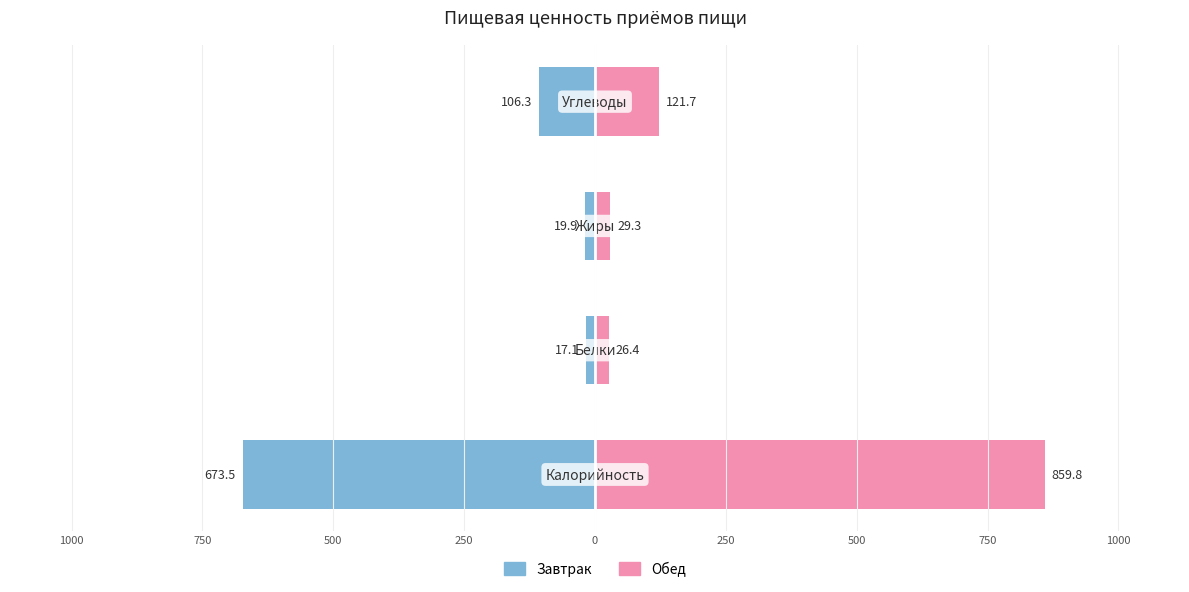

At how many categories does at least one series exceed -291?

4